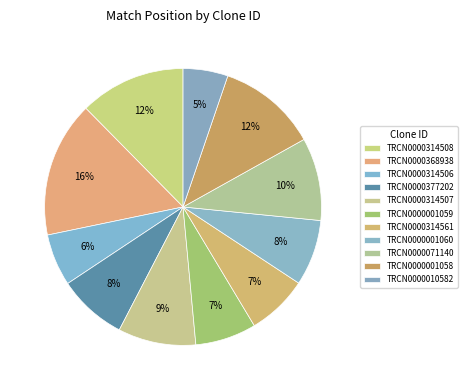

Is the sum of TRCN0000001059 and TRCN0000377202 greater than half?

No